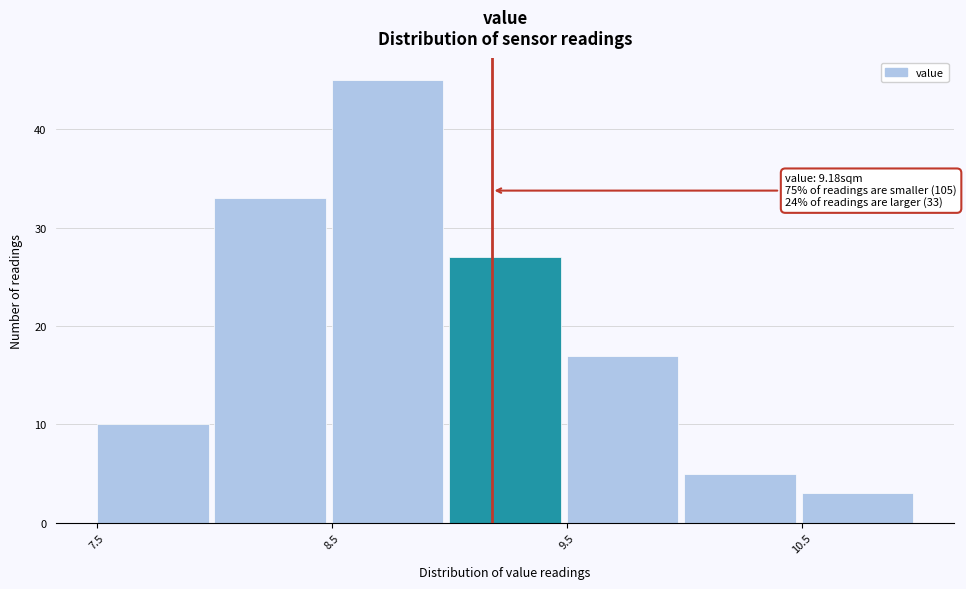

Which range on the x-axis has the tallest bar?

8.5 to 9.0